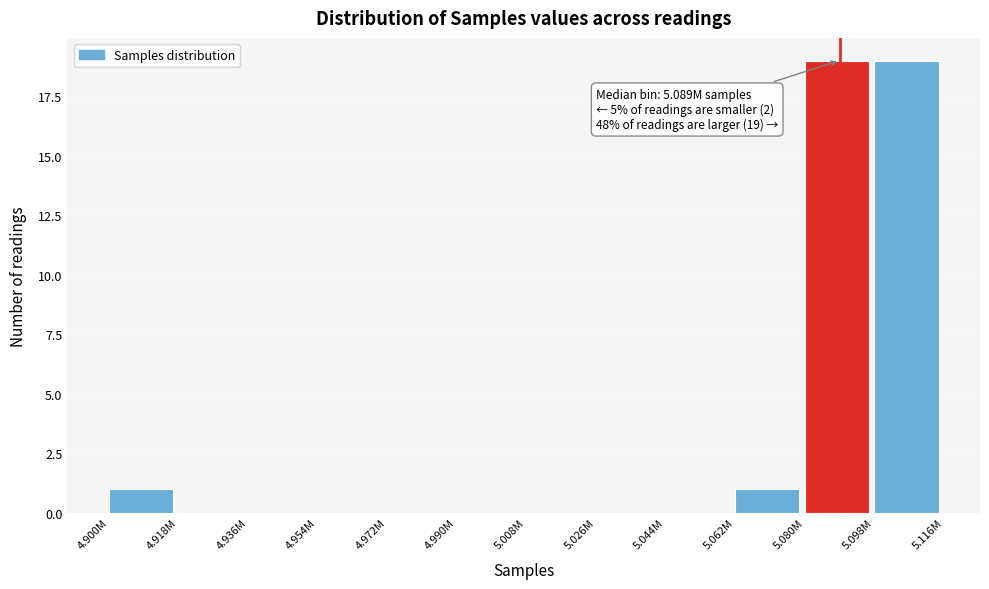

Reading left to right, extract all data points from this chart.

4.900M=1	4.918M=0	4.936M=0	4.954M=0	4.972M=0	4.990M=0	5.008M=0	5.026M=0	5.044M=0	5.062M=1	5.080M=19	5.098M=19